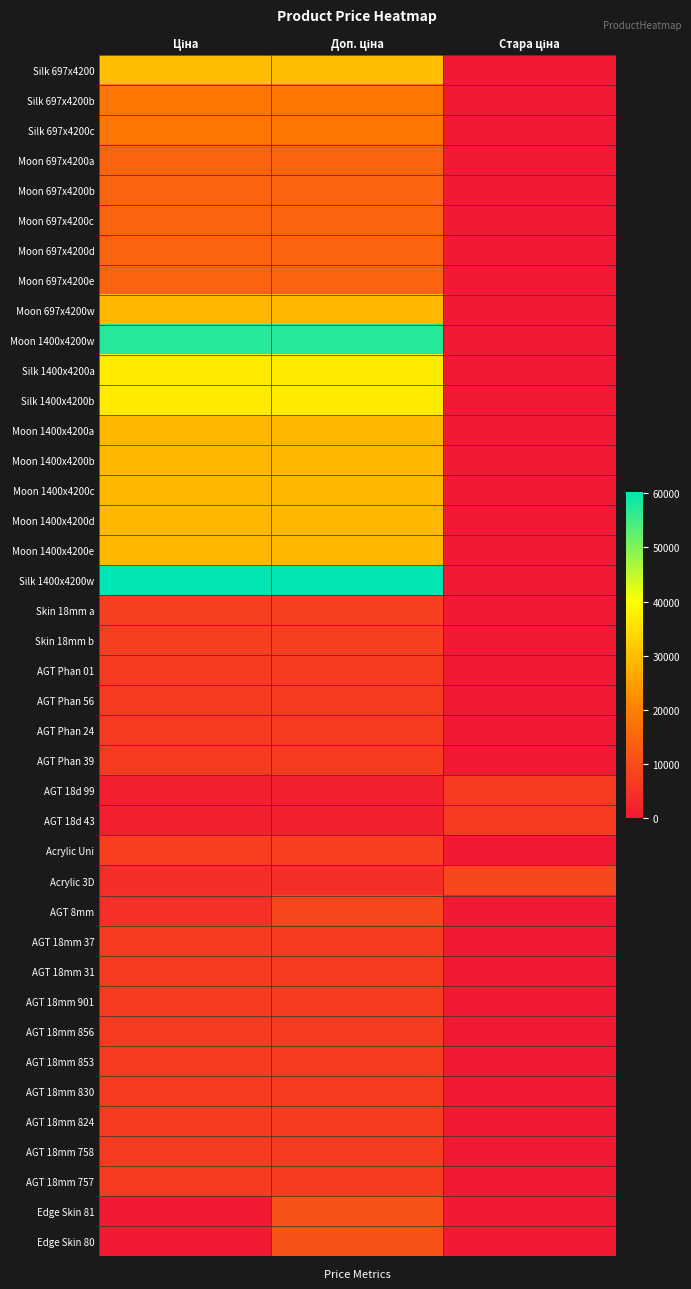

Which category has the lowest value across all series?

Стара ціна